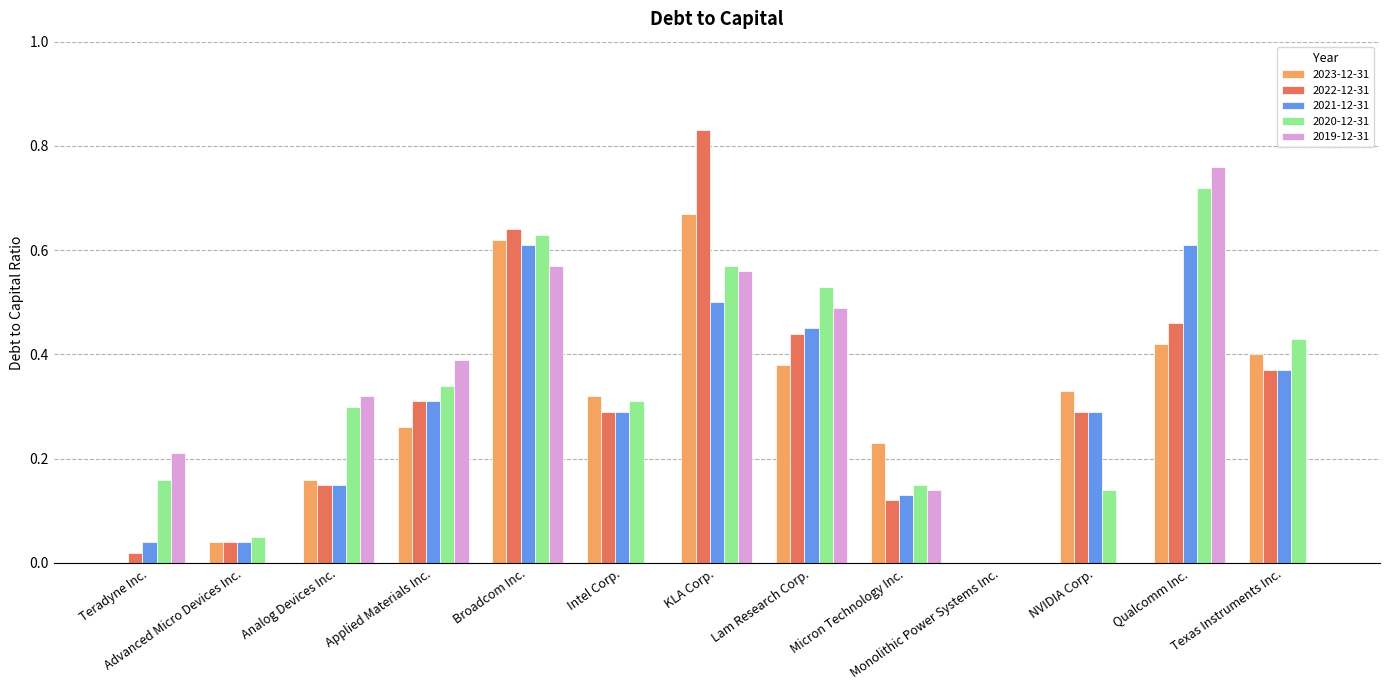

The value of 2020-12-31 at Analog Devices Inc. is 0.3. True or false?

True